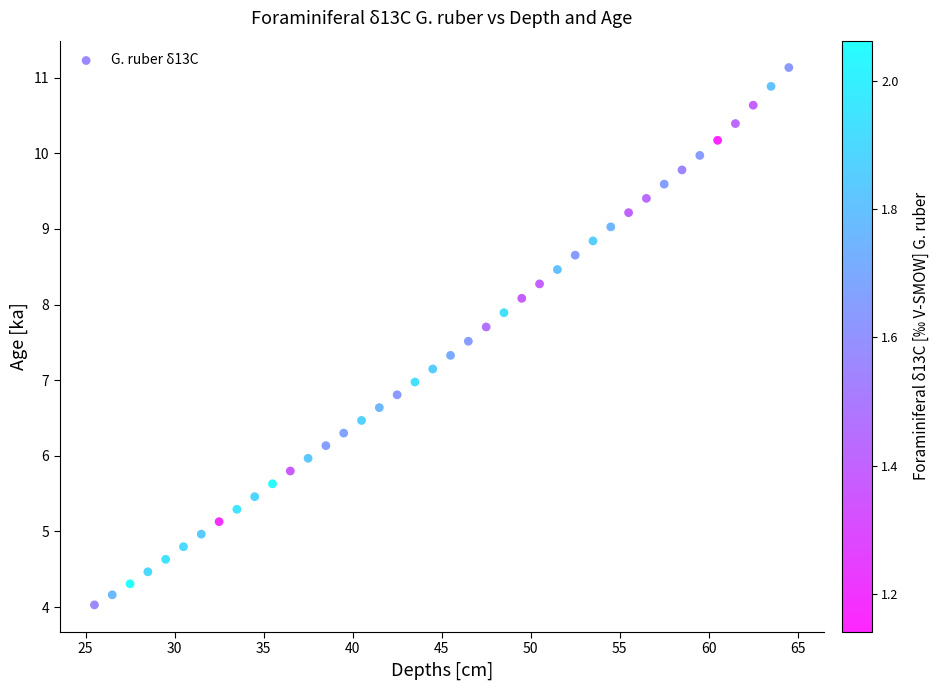

What is the range of Y values (max minus min)?

7.1